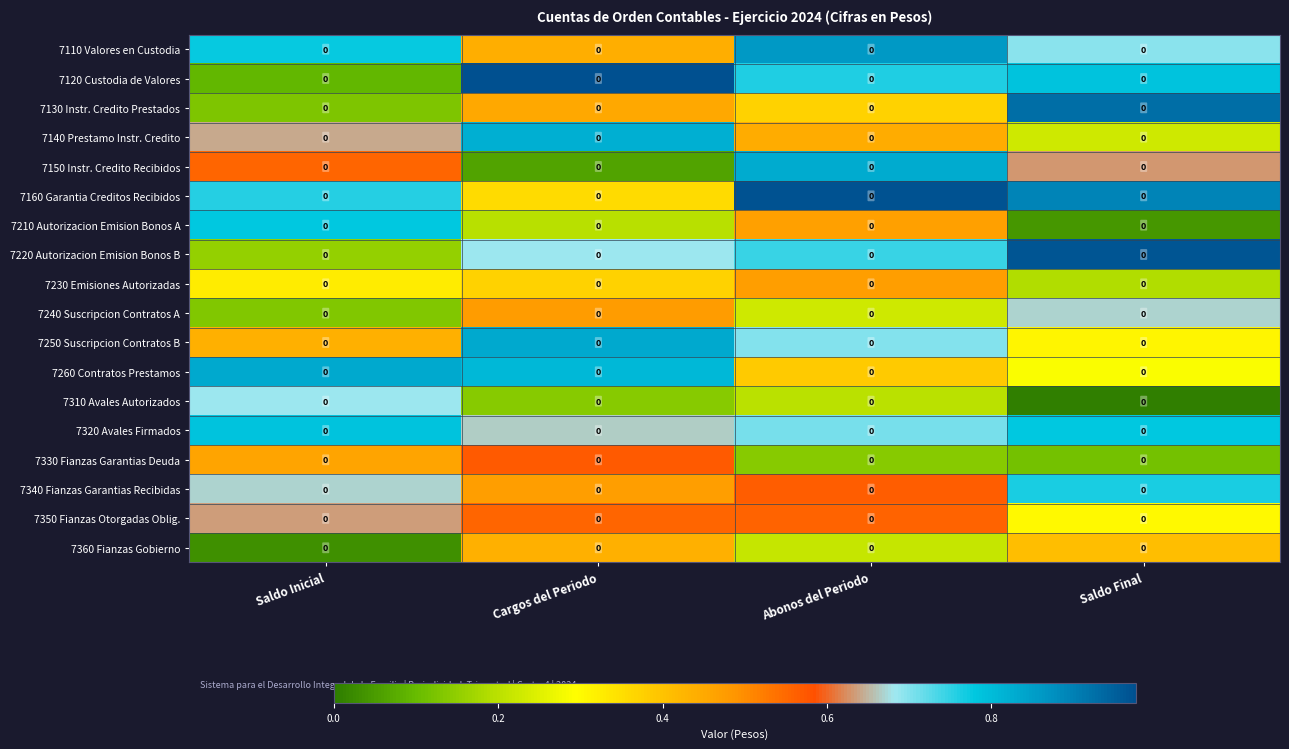

Which category has the highest value in the 7310 Avales Autorizados series?

Saldo Inicial